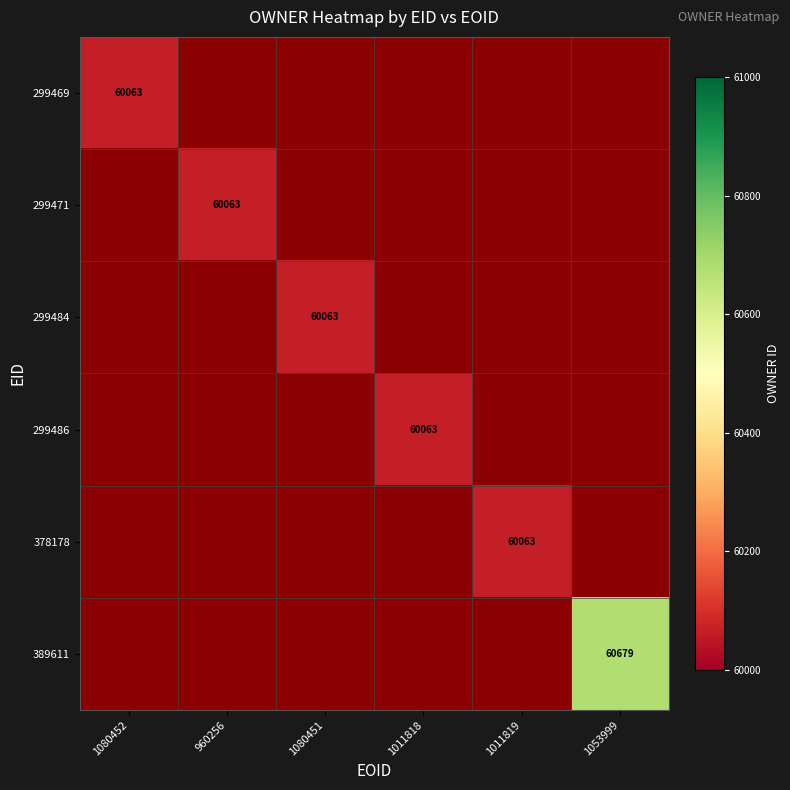

At which category does the chart reach its minimum across all series?

1080452